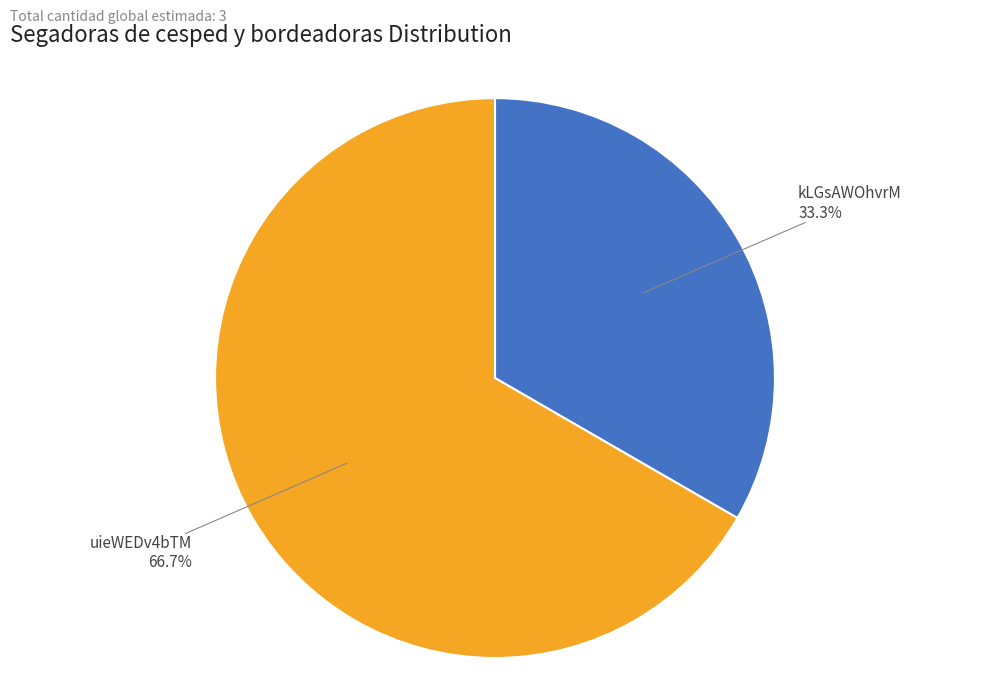

Is there any slice that represents more than half of the pie?

Yes